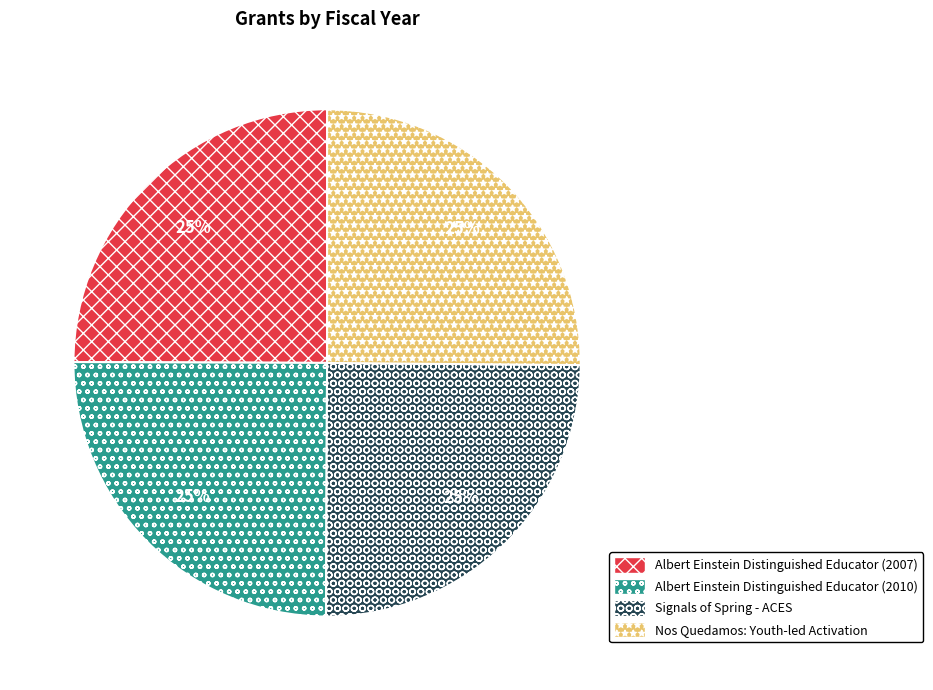

Is Albert Einstein Distinguished Educator (2007) the majority of the pie?

No